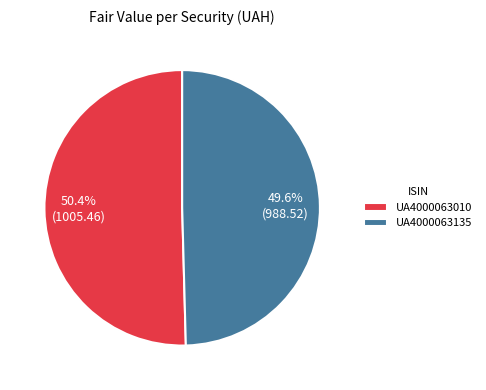

Which slice represents more than half of the pie?

UA4000063010